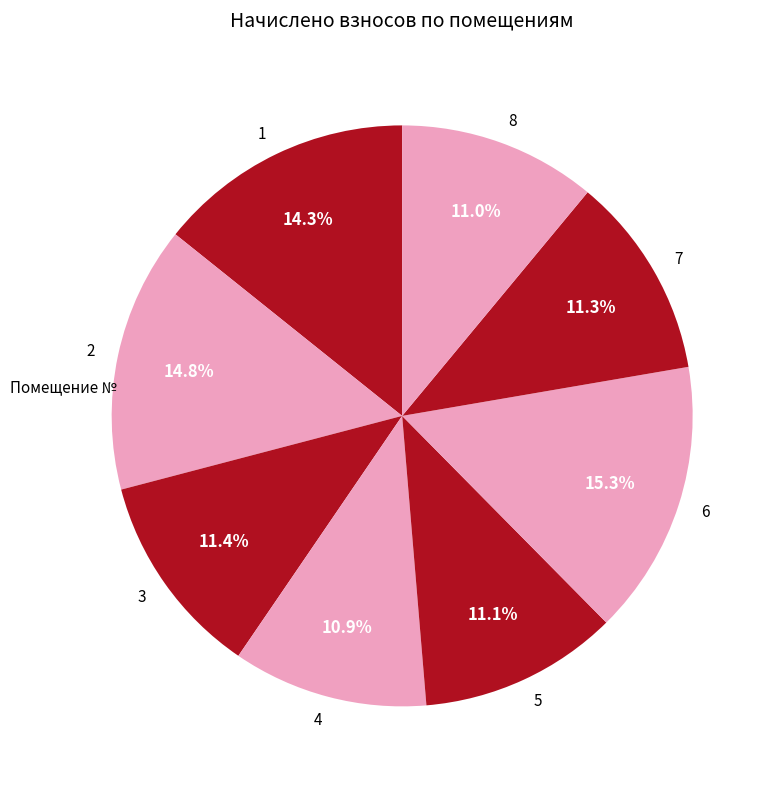

To the nearest percent, what is the difference between the largest and smallest slice percentages?

4%